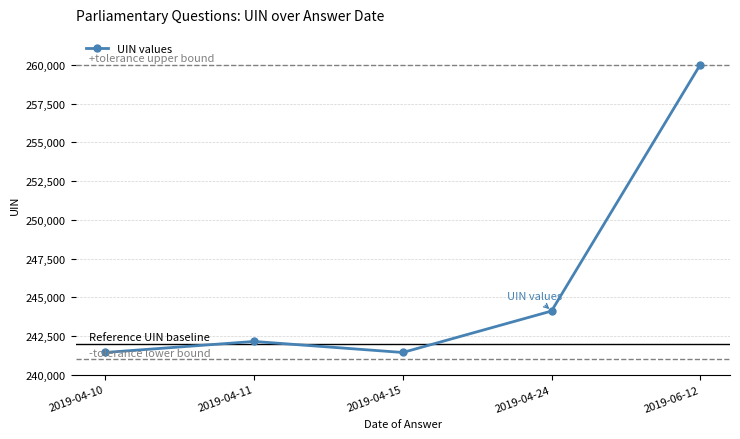

True or false: the data has more than 2 interior local peaks.

False